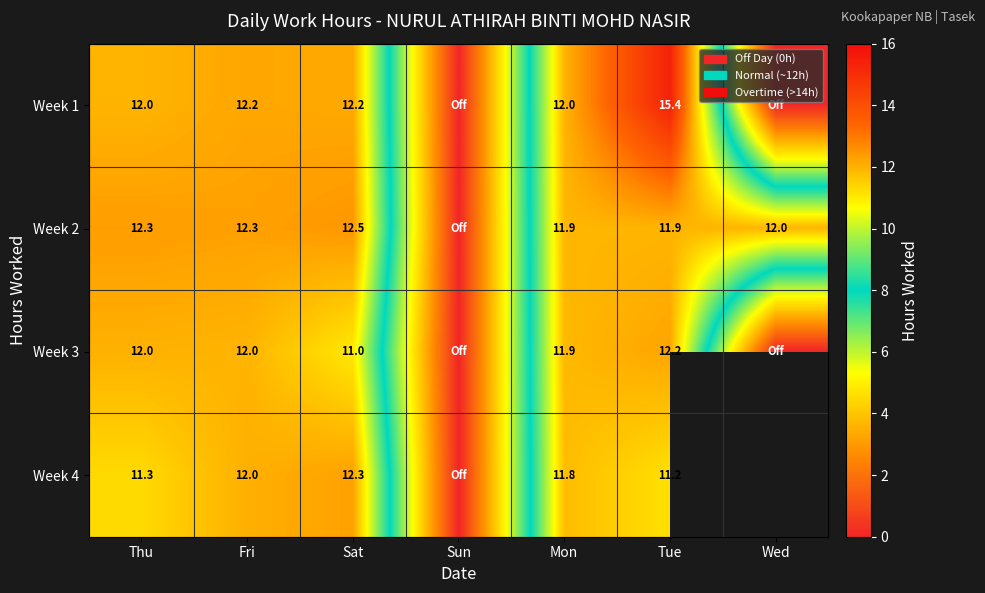

What is the maximum value for Week 2?

12.5